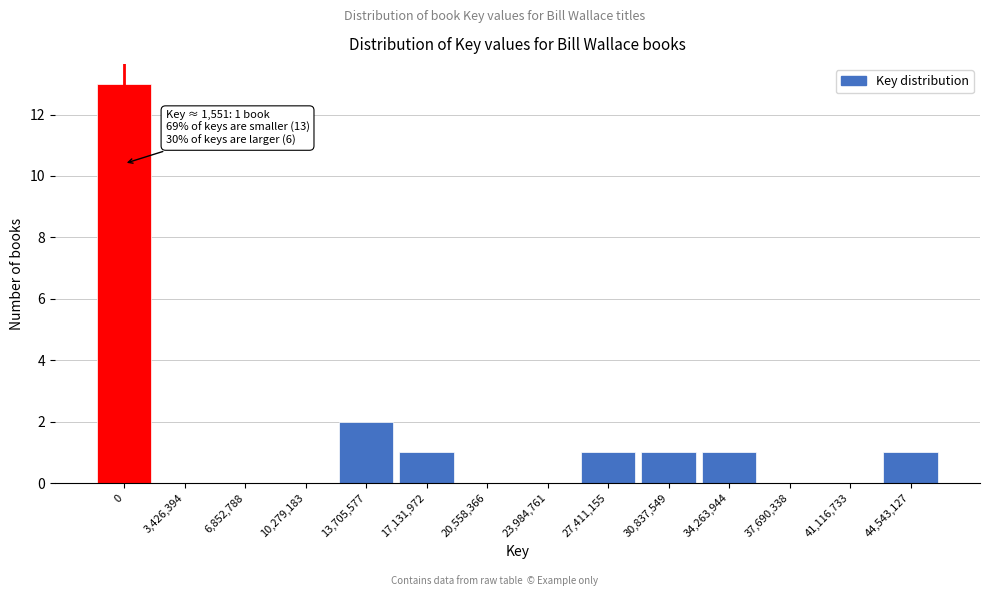

Reading left to right, list all the values displayed in this chart.

0=13	3,426,394=0	6,852,788=0	10,279,183=0	13,705,577=2	17,131,972=1	20,558,366=0	23,984,761=0	27,411,155=1	30,837,549=1	34,263,944=1	37,690,338=0	41,116,733=0	44,543,127=1